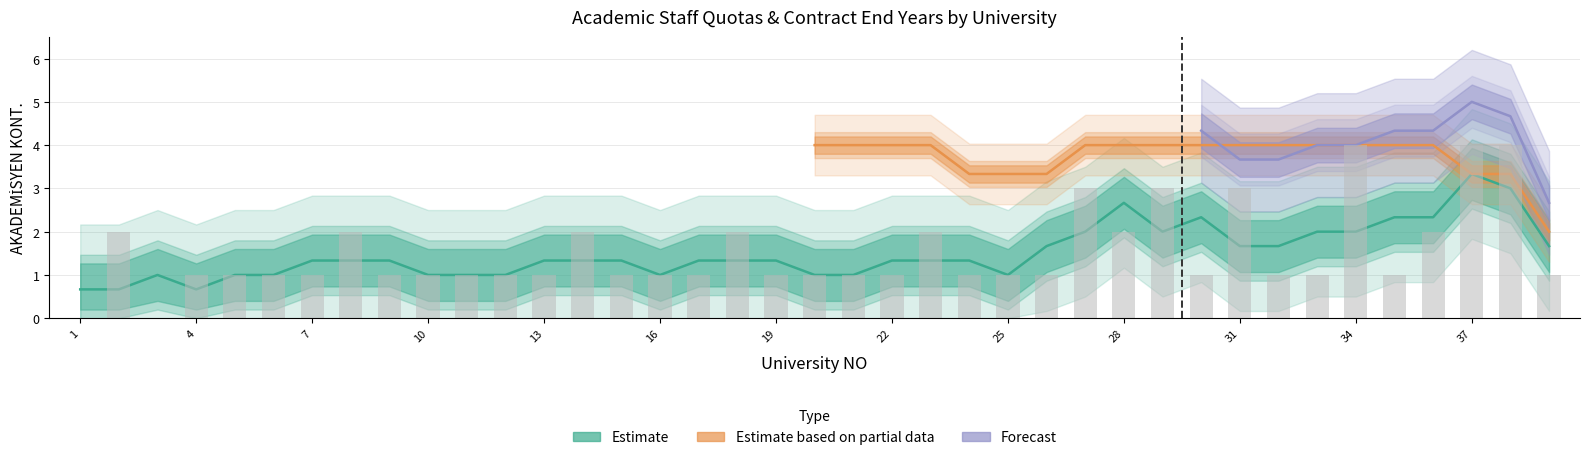

True or false: the data shows 1 at 7.

False